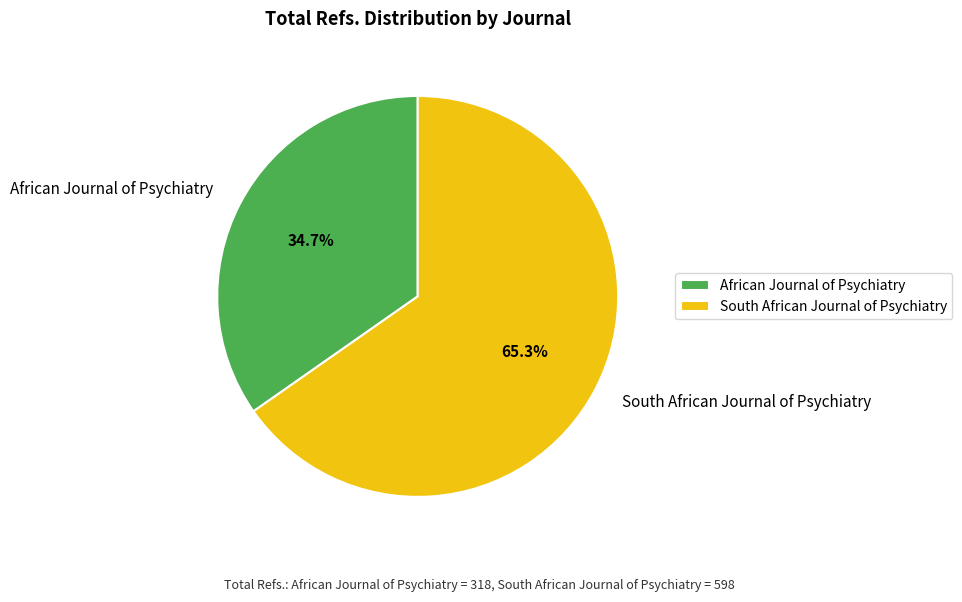

Combined, do African Journal of Psychiatry and South African Journal of Psychiatry account for over 50%?

Yes